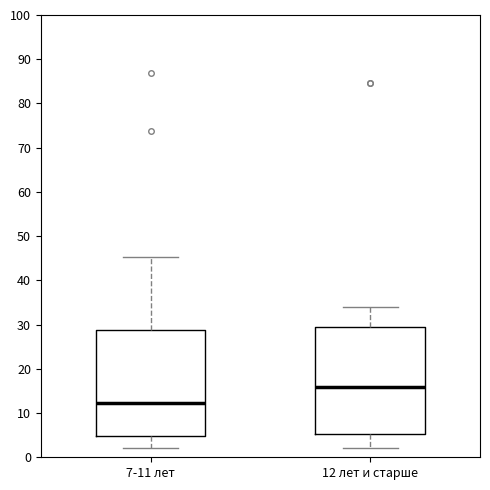

Which box's median line is the highest?

12 лет и старше